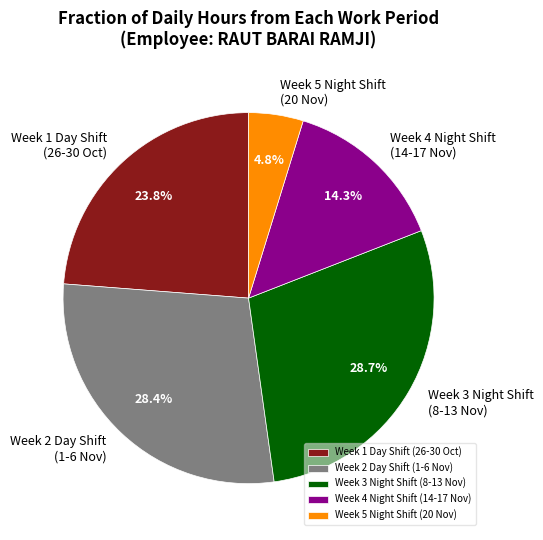

Combined, do Week 2 Day Shift (1-6 Nov) and Week 4 Night Shift (14-17 Nov) account for over 50%?

No